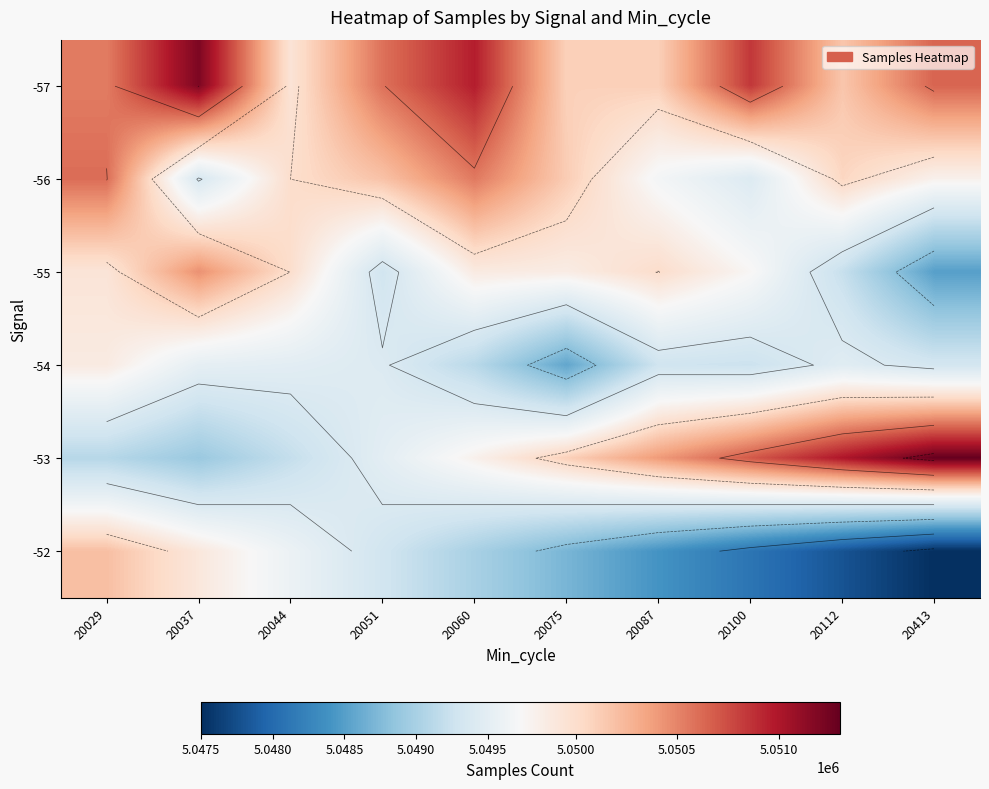

What is the greatest value displayed?

5051300